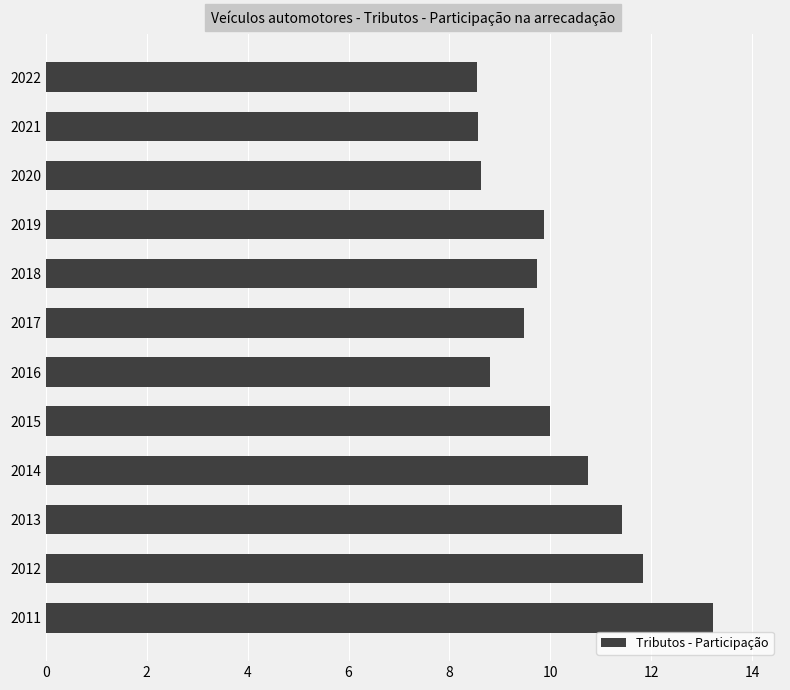

What is the change in value from 2011 to 2019?

-3.4